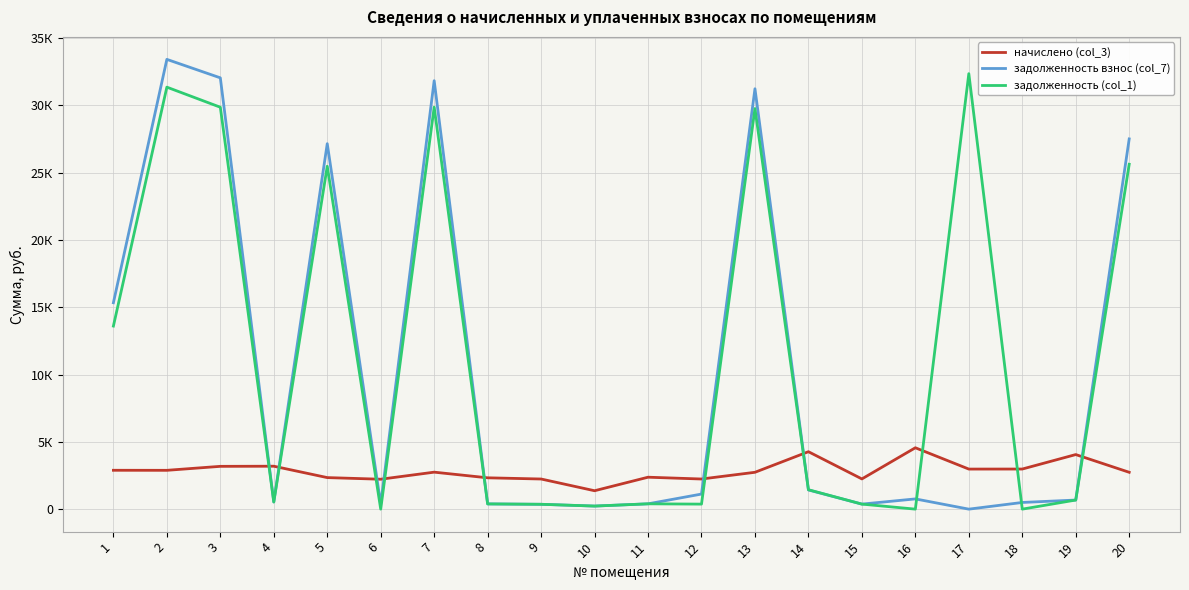

Which has a higher value, 20 or 1?

1